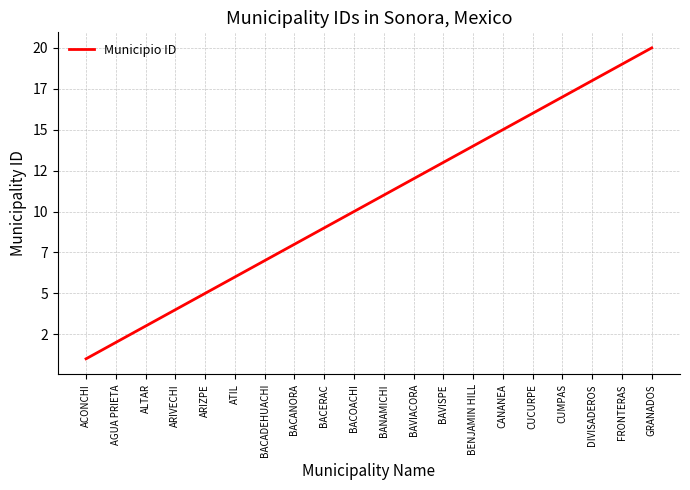

Does the chart display data point markers on the line(s)?

No